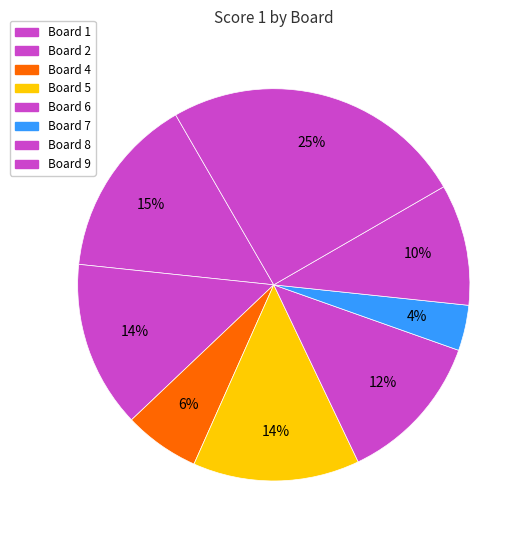

Is there any slice that represents more than half of the pie?

No